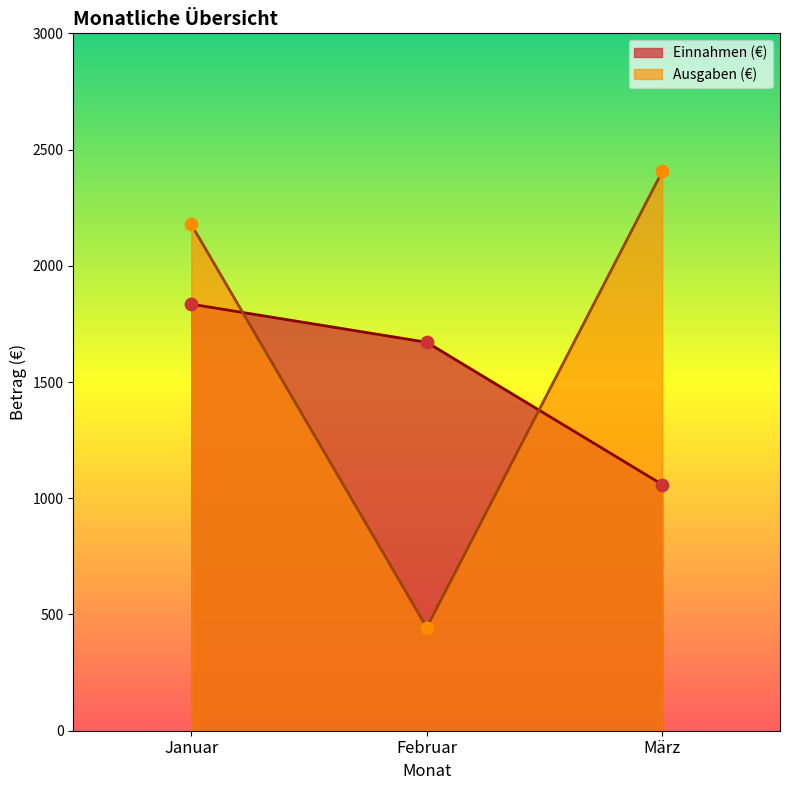

At which category is the sum across all series the highest?

Januar